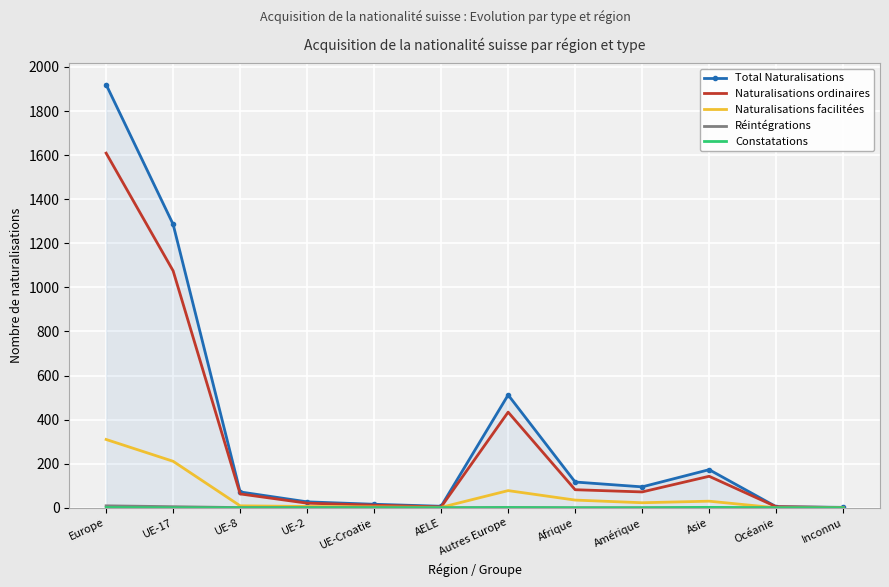

Read the Naturalisations facilitées value at Asie, to the nearest 10.

30